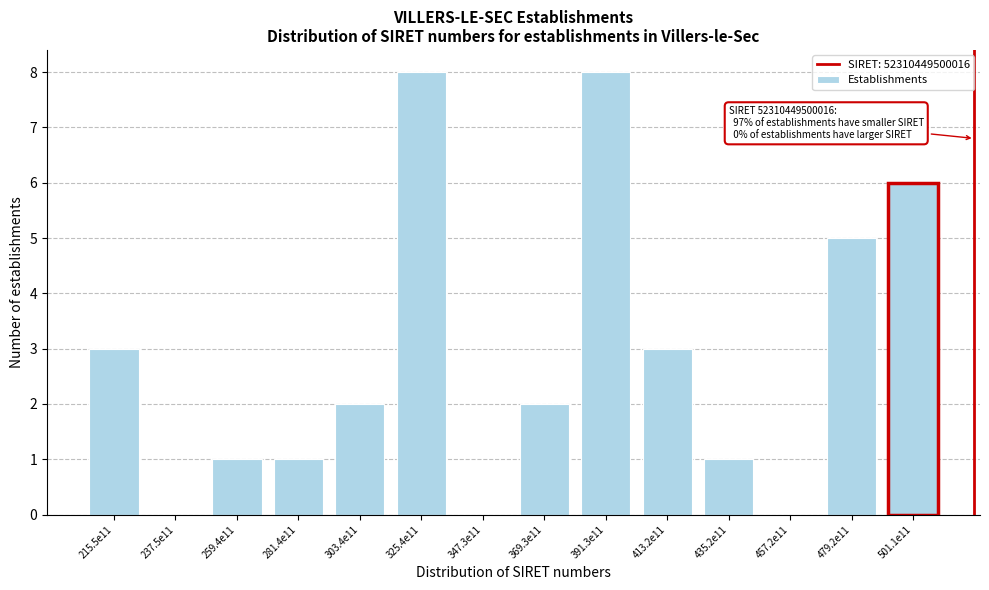

Reading left to right, transcribe all the data shown in this chart.

215.5e11=3	237.5e11=0	259.4e11=1	281.4e11=1	303.4e11=2	325.4e11=8	347.3e11=0	369.3e11=2	391.3e11=8	413.2e11=3	435.2e11=1	457.2e11=0	479.2e11=5	501.1e11=6